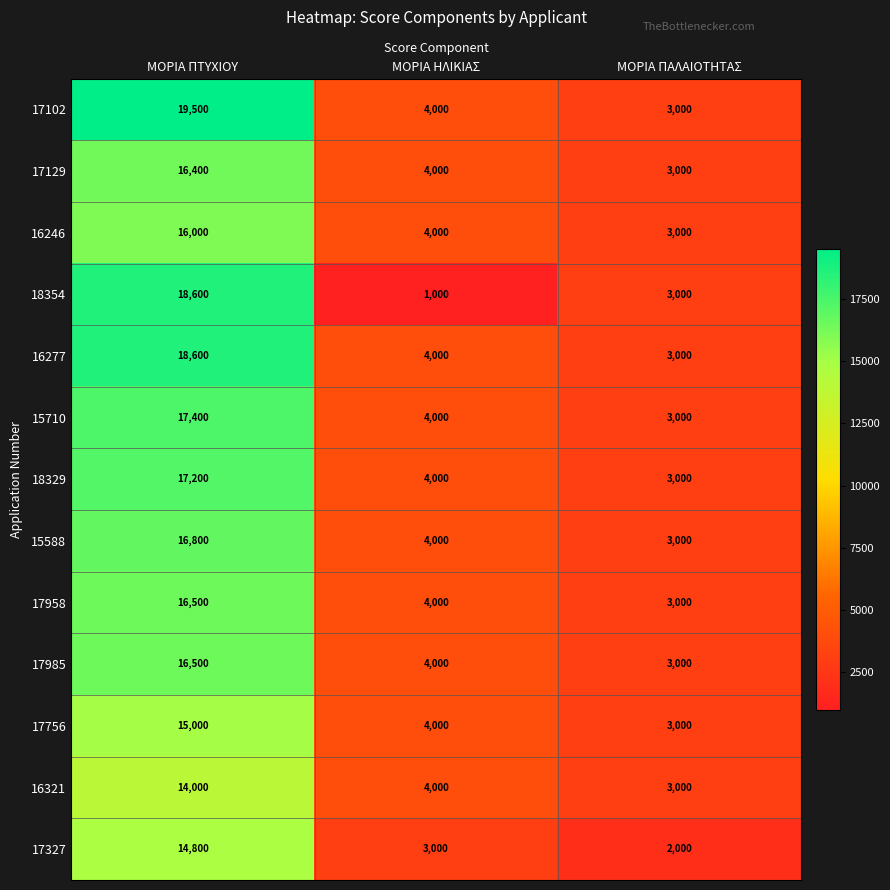

The 15710 series shows 4000 at ΜΟΡΙΑ ΗΛΙΚΙΑΣ. True or false?

True